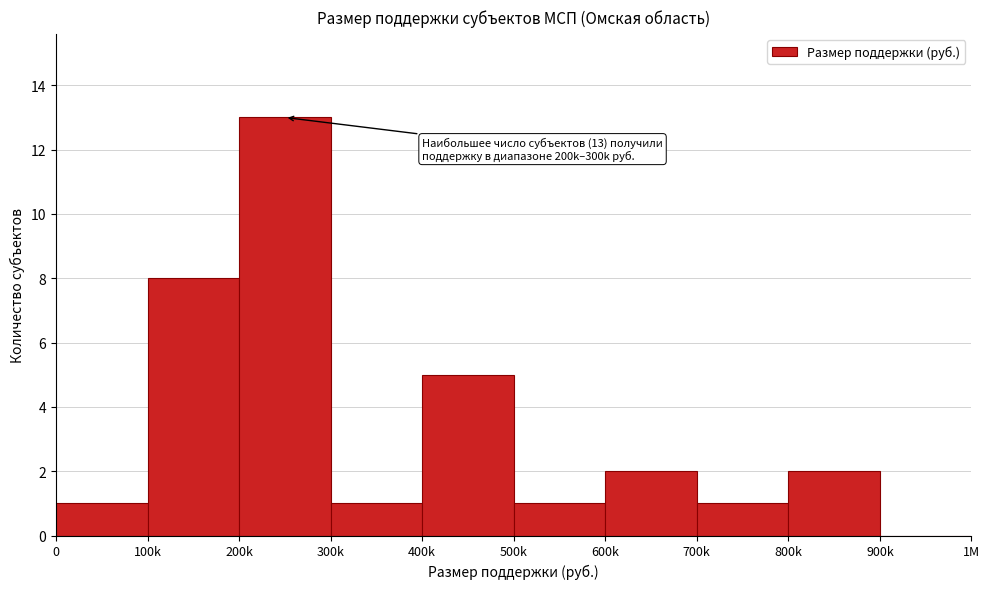

Reading right to left, transcribe all the data shown in this chart.

900k=0	800k=2	700k=1	600k=2	500k=1	400k=5	300k=1	200k=13	100k=8	0=1